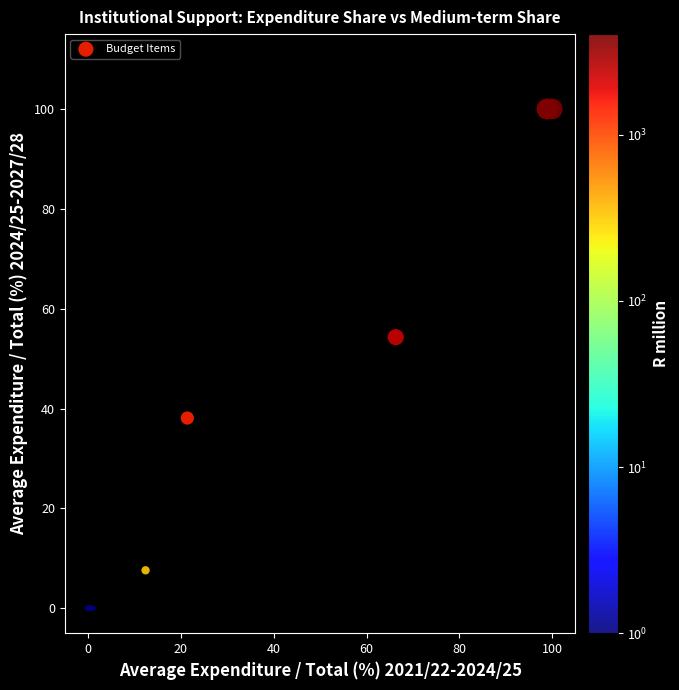

What Y value in the scatter plot is closest to 50?

54.3